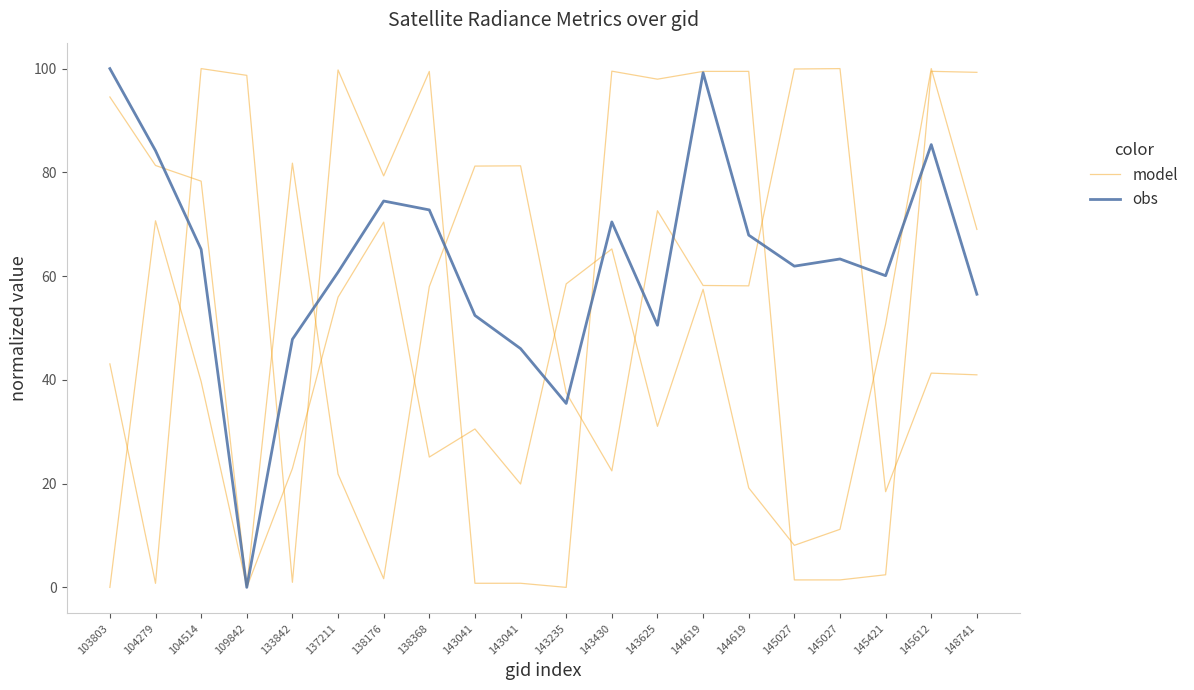

At how many categories does at least one series exceed 37?

19